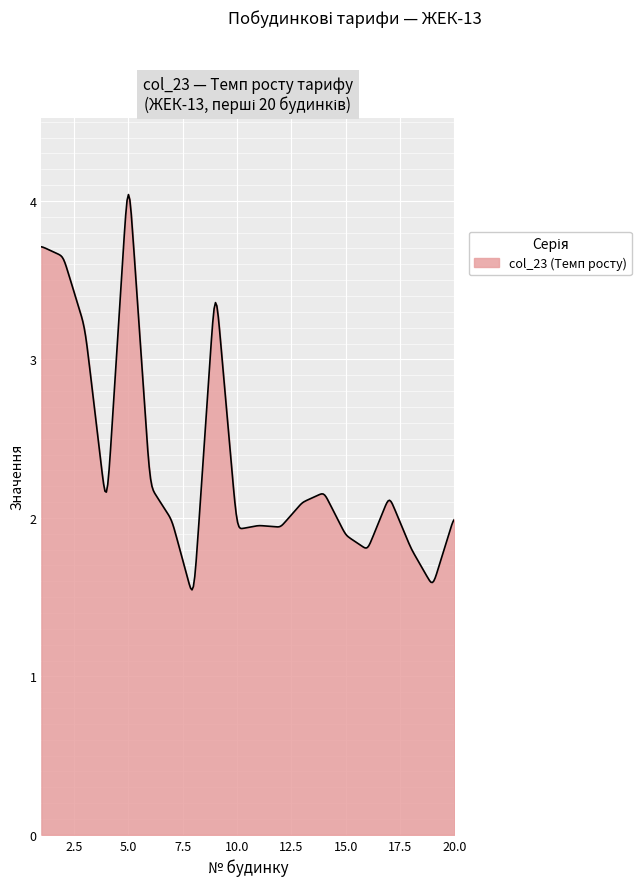

What is the maximum value shown in the chart?

4.0